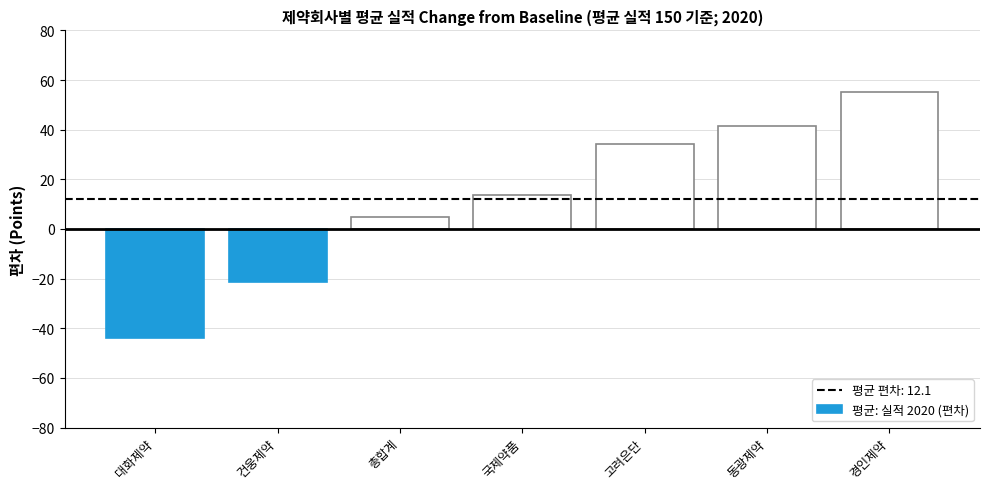

Which label corresponds to the largest value in the chart?

경인제약